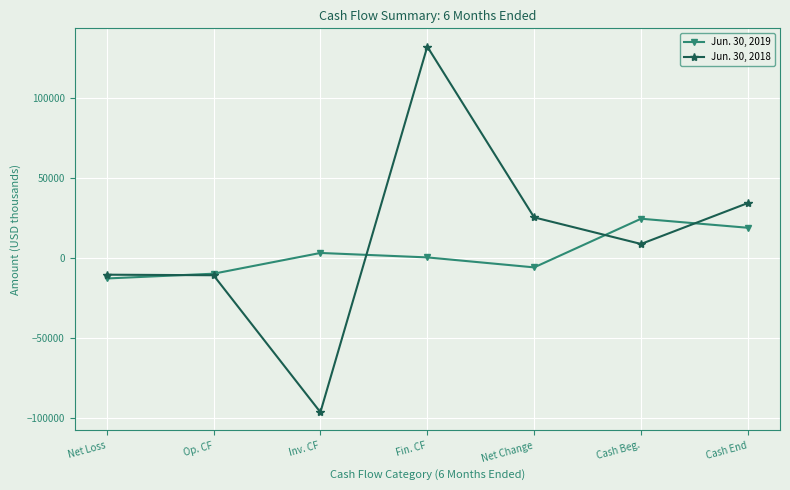

At which category does Jun. 30, 2019 reach its first local valley?

Net Change